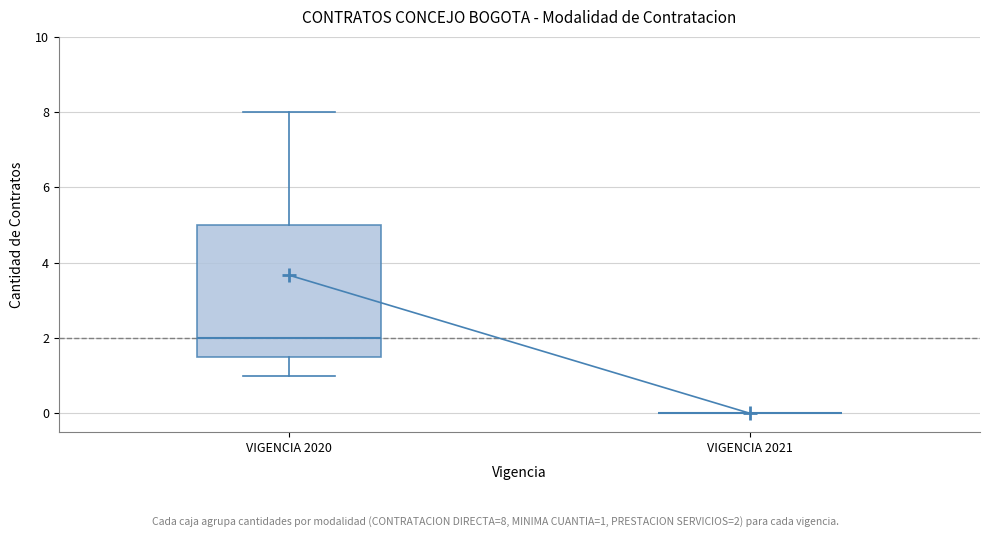

Reading left to right, read every box against the y-axis: the position of its median line, the range the box covers, and the ends of its whiskers. The values are not printed on the chart, so give them approximately, as read against the axis.

VIGENCIA 2020: median 2.0, box 1.6 to 5.0, whiskers 1.0 to 8.0
VIGENCIA 2021: box collapsed to a line at 0.0, whiskers 0.0 to 0.0